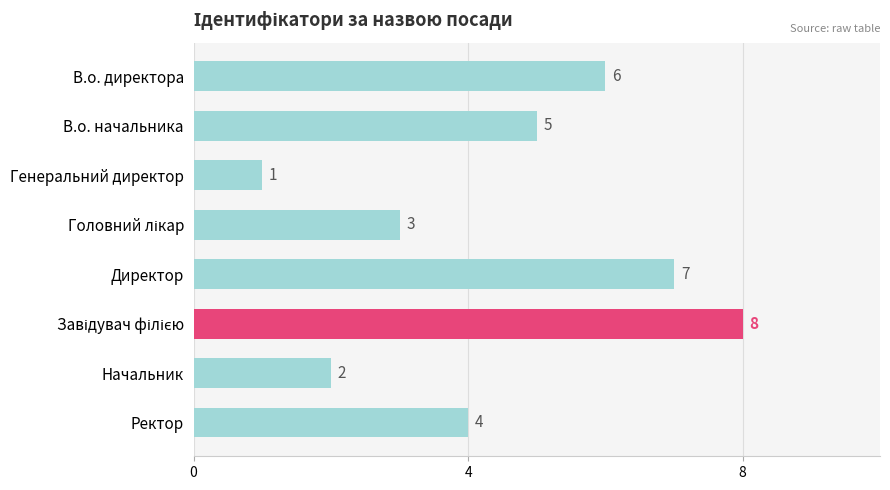

What is the change in value from Директор to Ректор?

-3